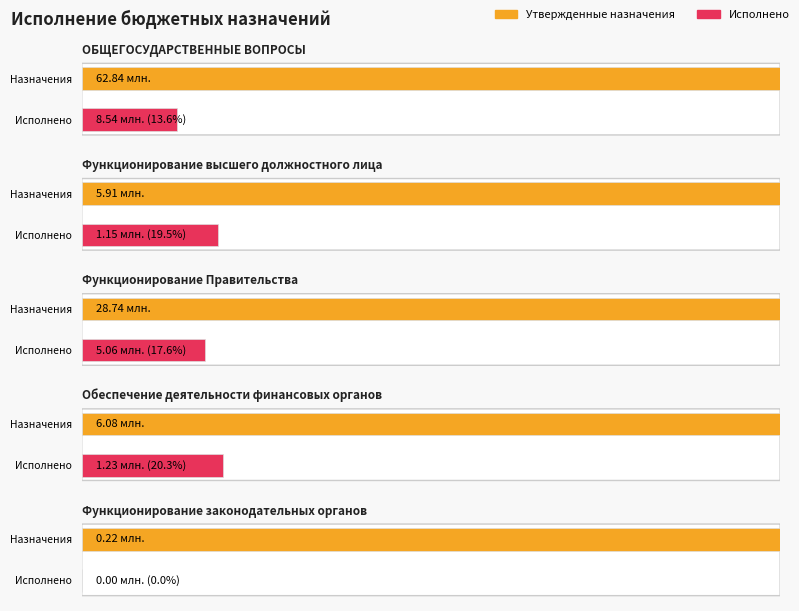

How many series are shown in this chart?

2